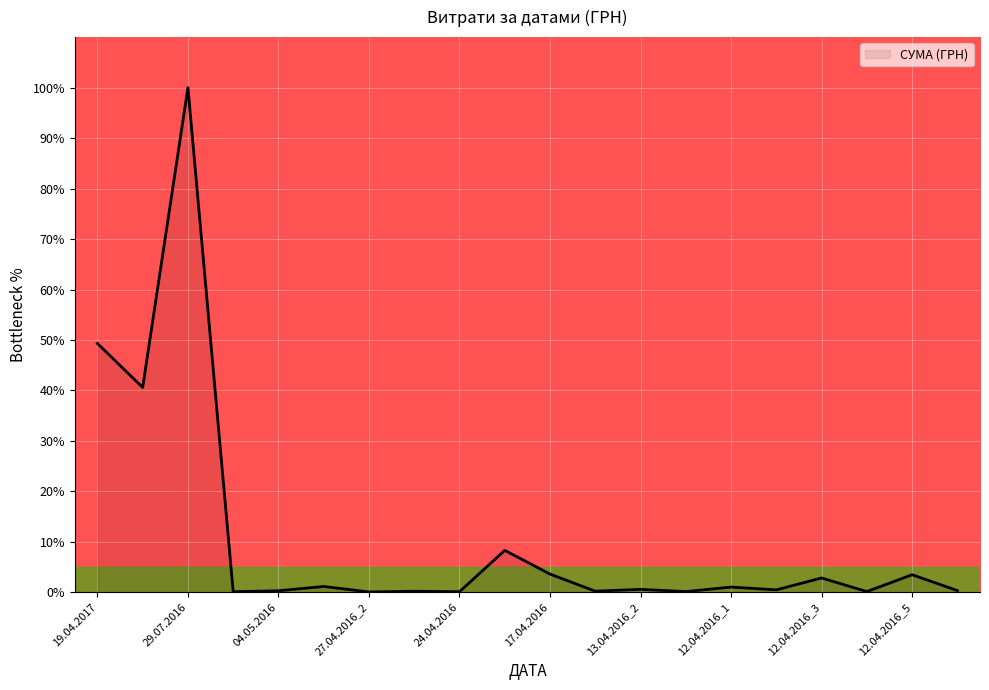

What is the difference between the maximum and minimum values?

99.9